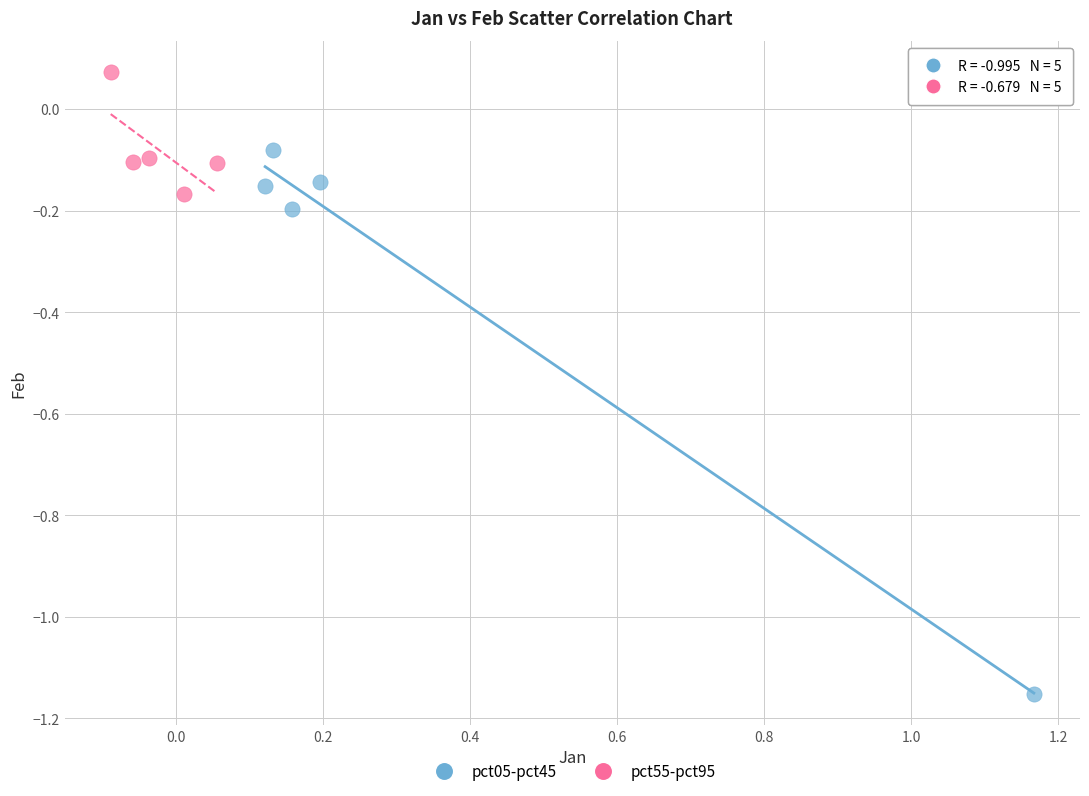

Which series reaches the minimum Y coordinate?

pct05-pct45